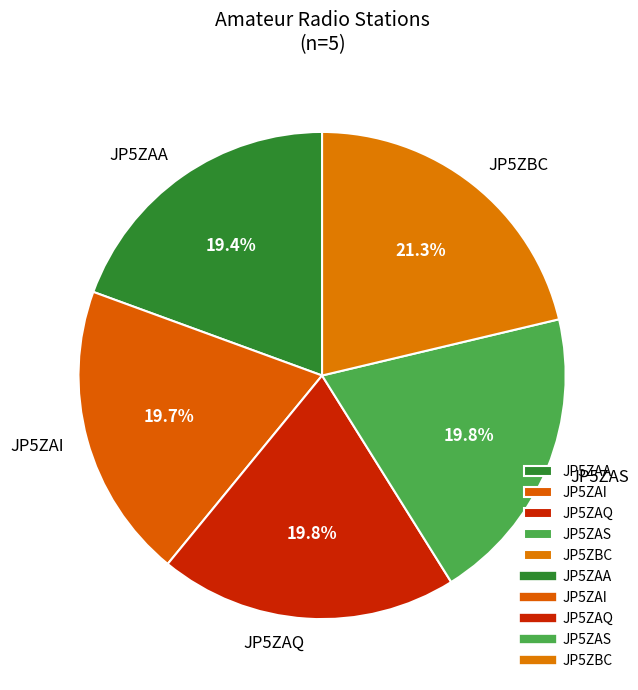

Approximately how many times larger is the value at JP5ZBC compared to JP5ZAI?

1.1